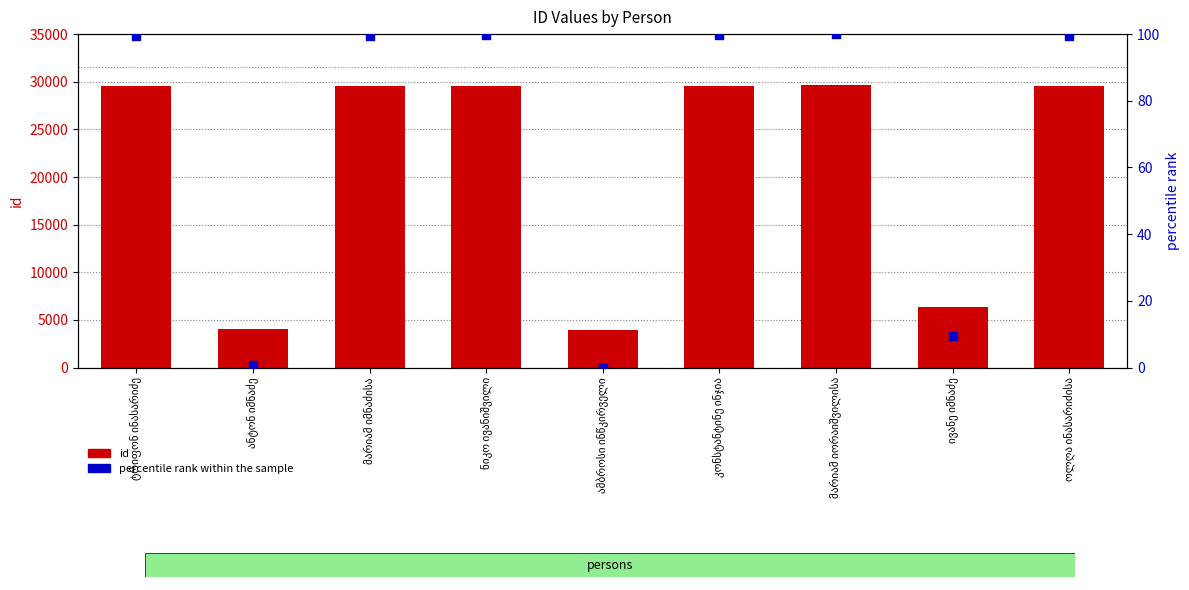

Which series has the largest total across all categories?

id